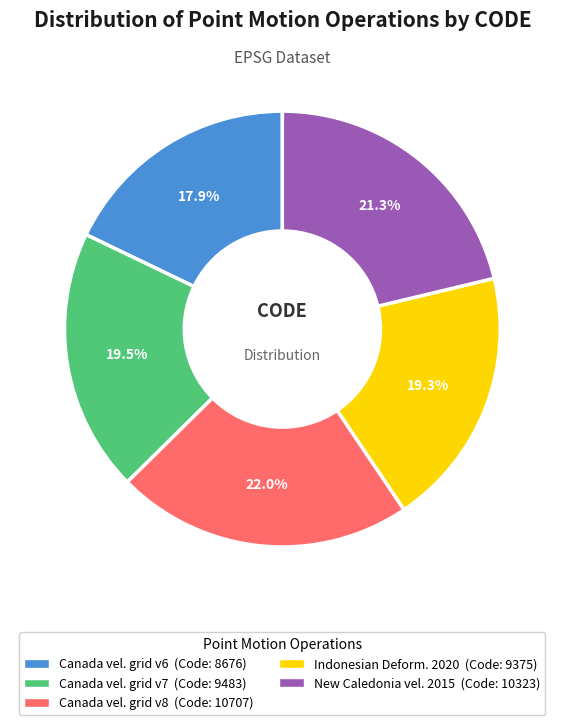

Is there any slice that represents more than half of the pie?

No